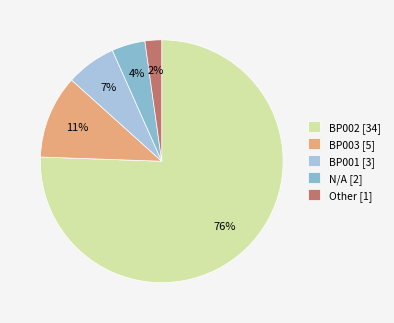

How many segments does this pie chart have?

5